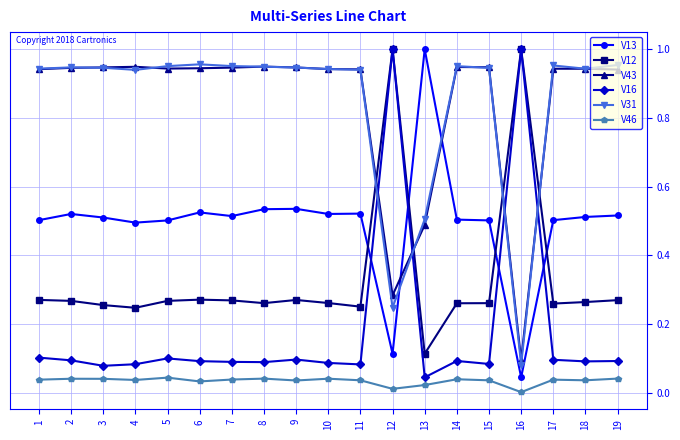

True or false: V12 and V46 cross at least once.

False